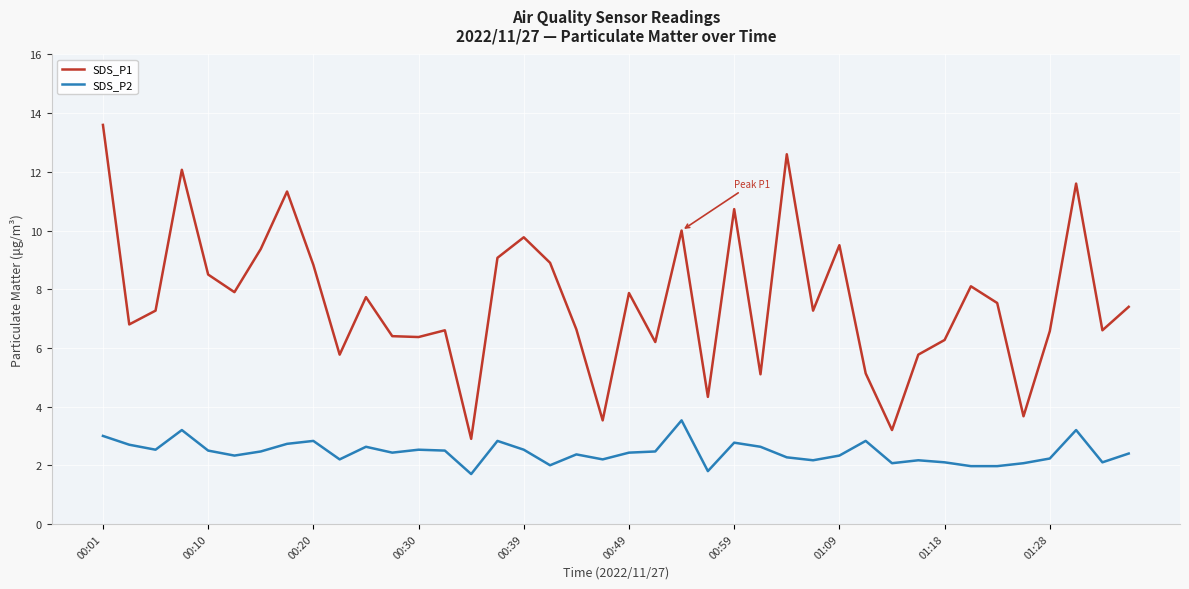

Which series has the largest total across all categories?

SDS_P1